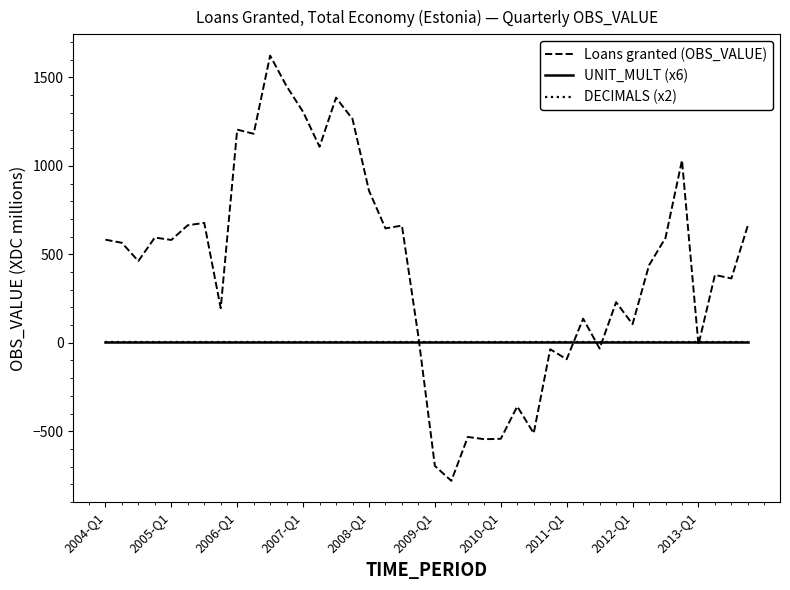

What is the greatest value displayed?

1623.2